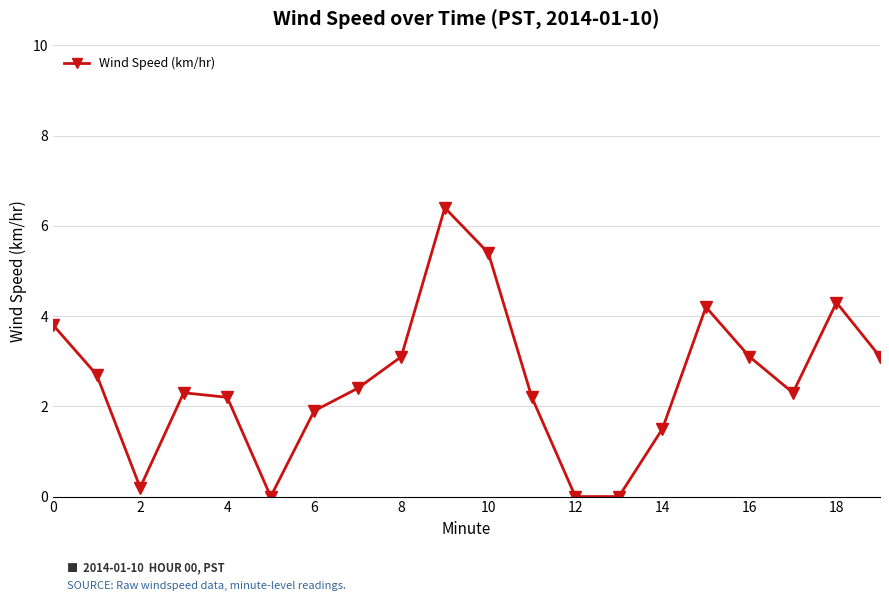

What is the value of the 17th point from the left?

3.1